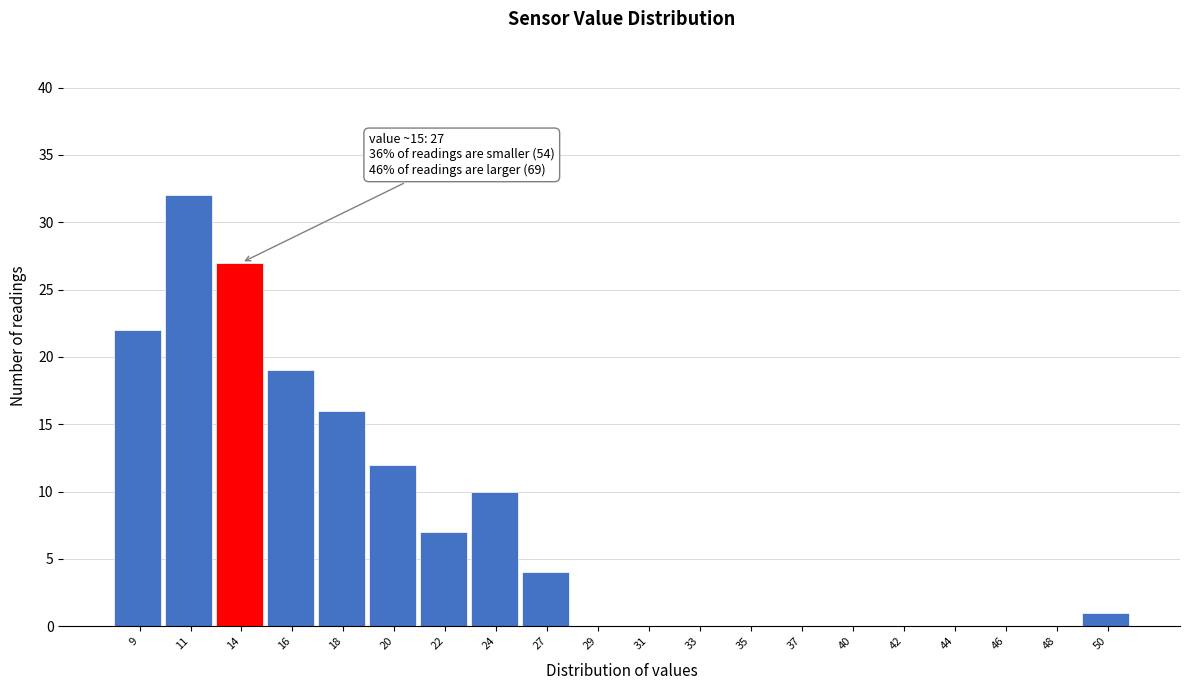

Reading left to right, transcribe all the data shown in this chart.

9=22	11=32	14=27	16=19	18=16	20=12	22=7	24=10	27=4	29=0	31=0	33=0	35=0	37=0	40=0	42=0	44=0	46=0	48=0	50=1